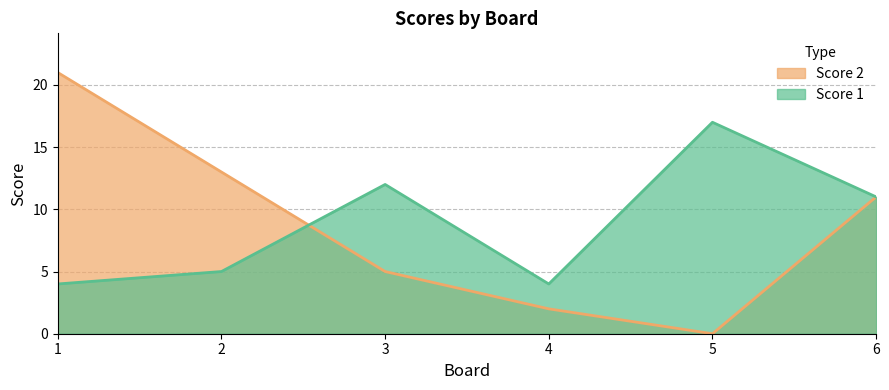

Reading left to right, transcribe all the data shown in this chart.

Score 1: 4	5	12	4	17	11
Score 2: 21	13	5	2	0	11